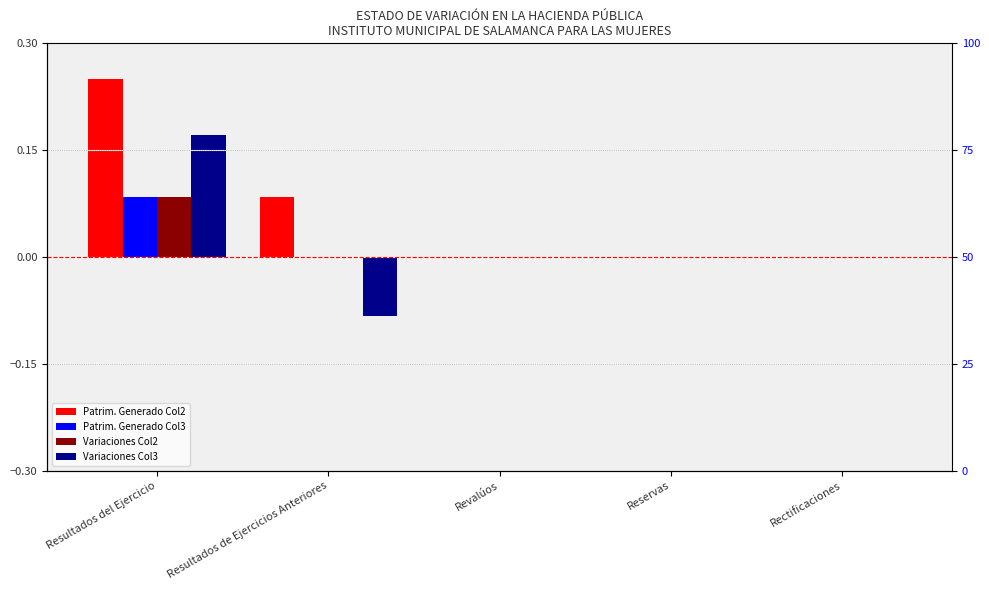

How many values in the Variaciones Col2 series exceed 0?

1